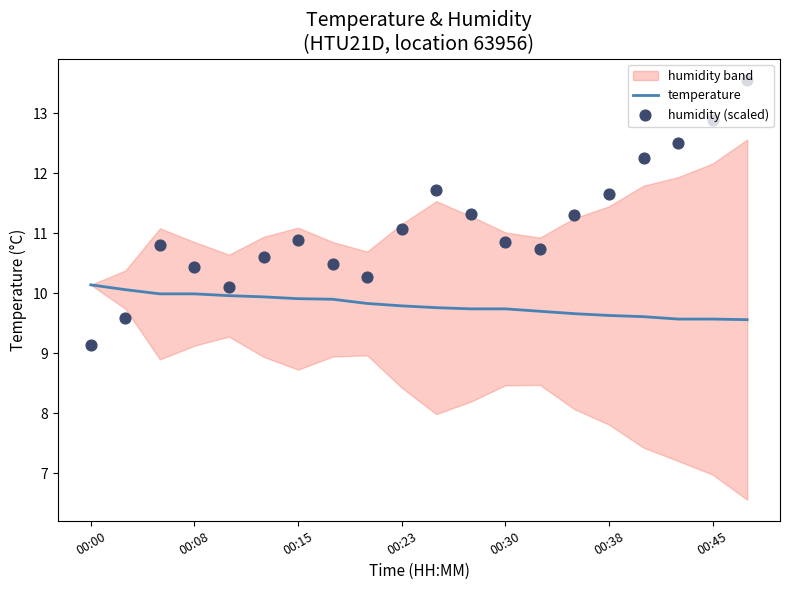

At how many categories does at least one series exceed 11?

9